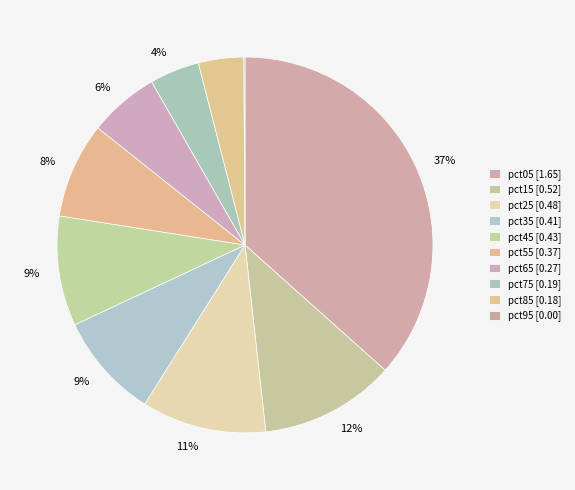

Which category has the smallest portion of the pie?

pct95